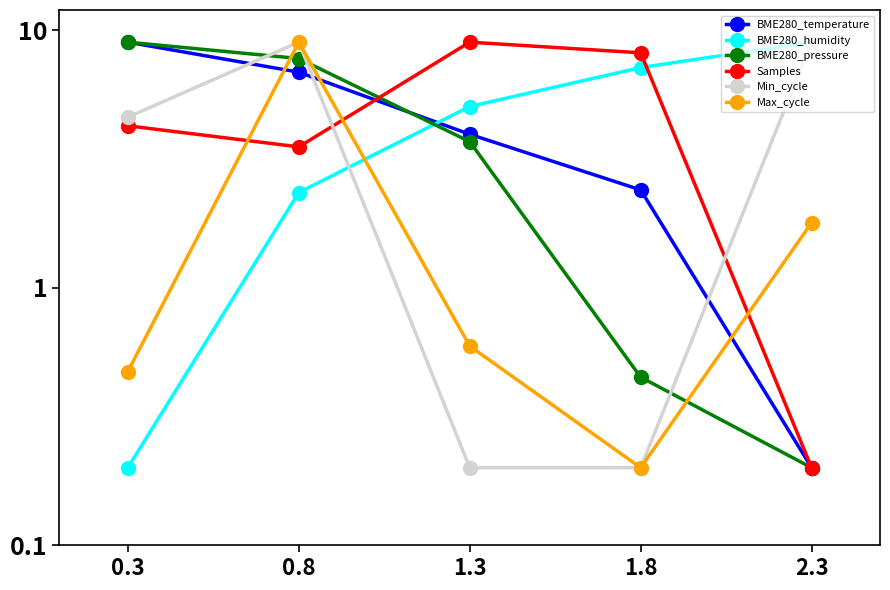

What is the highest value of the BME280_humidity series?

9.0